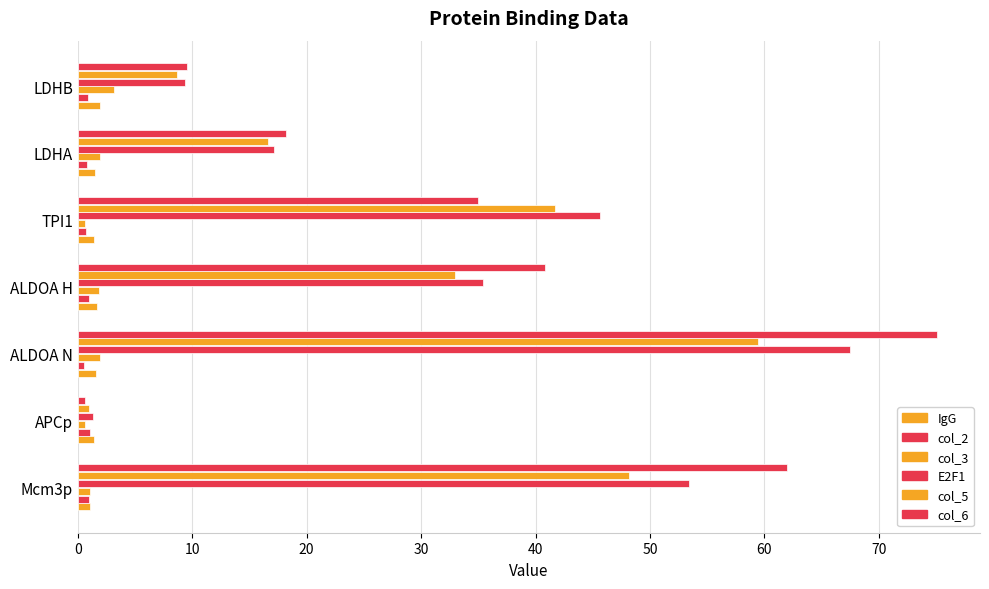

What is the lowest value of the IgG series?

1.0